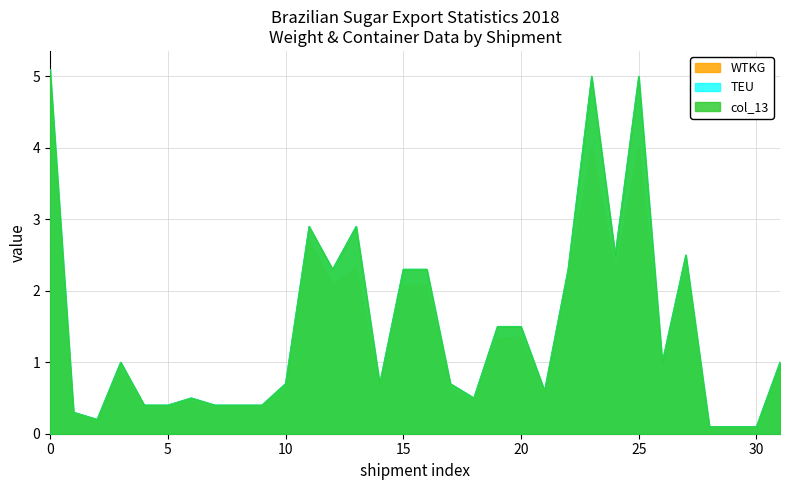

What is the label of the 19th point from the right?

13